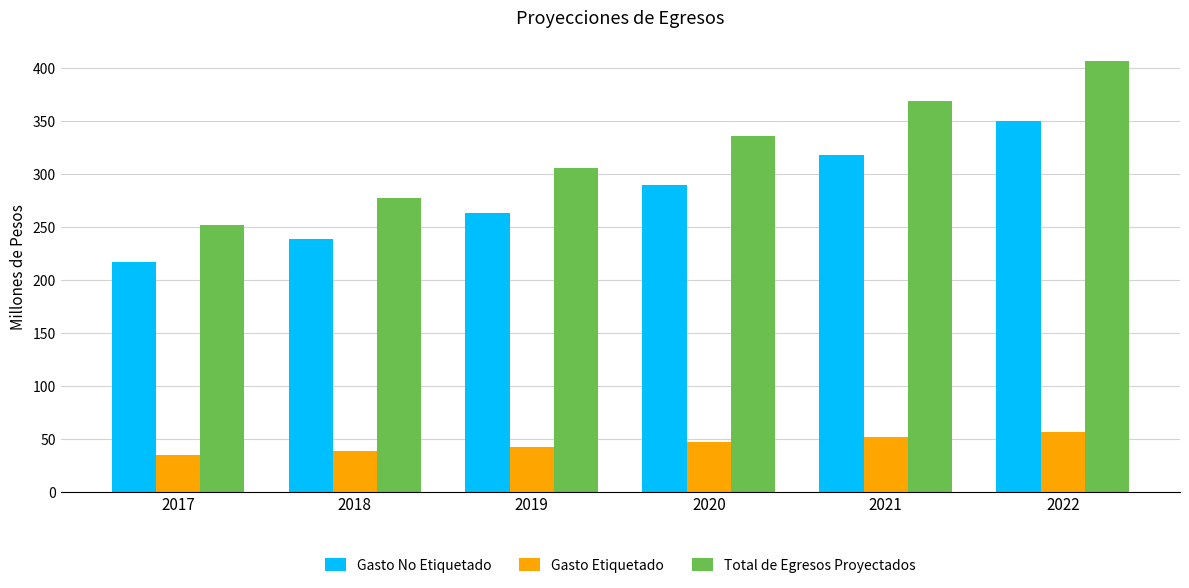

What is the value of the Gasto No Etiquetado bar at the 1st from the left?

217.2